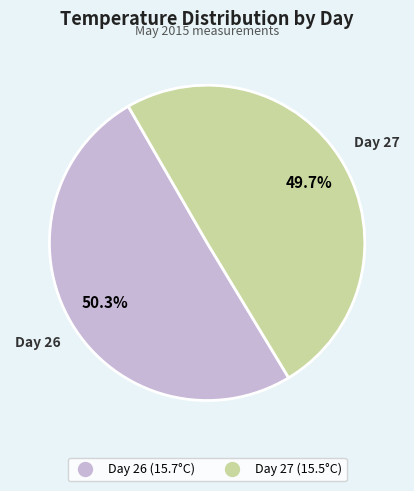

Does any single category account for the majority?

Yes